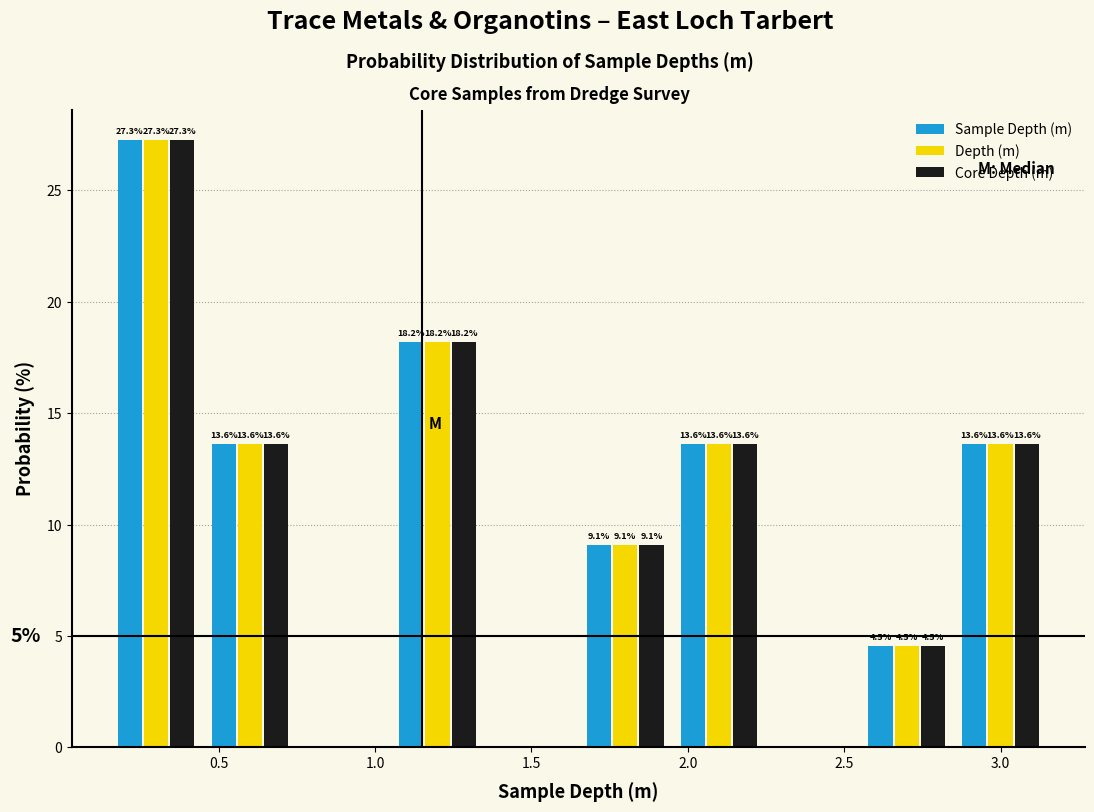

In the Sample Depth (m) series, which range on the x-axis has the tallest bar?

0.15 to 0.45